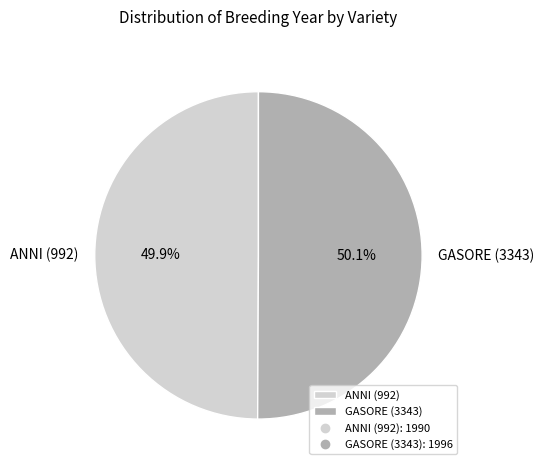

Does any single category account for the majority?

Yes